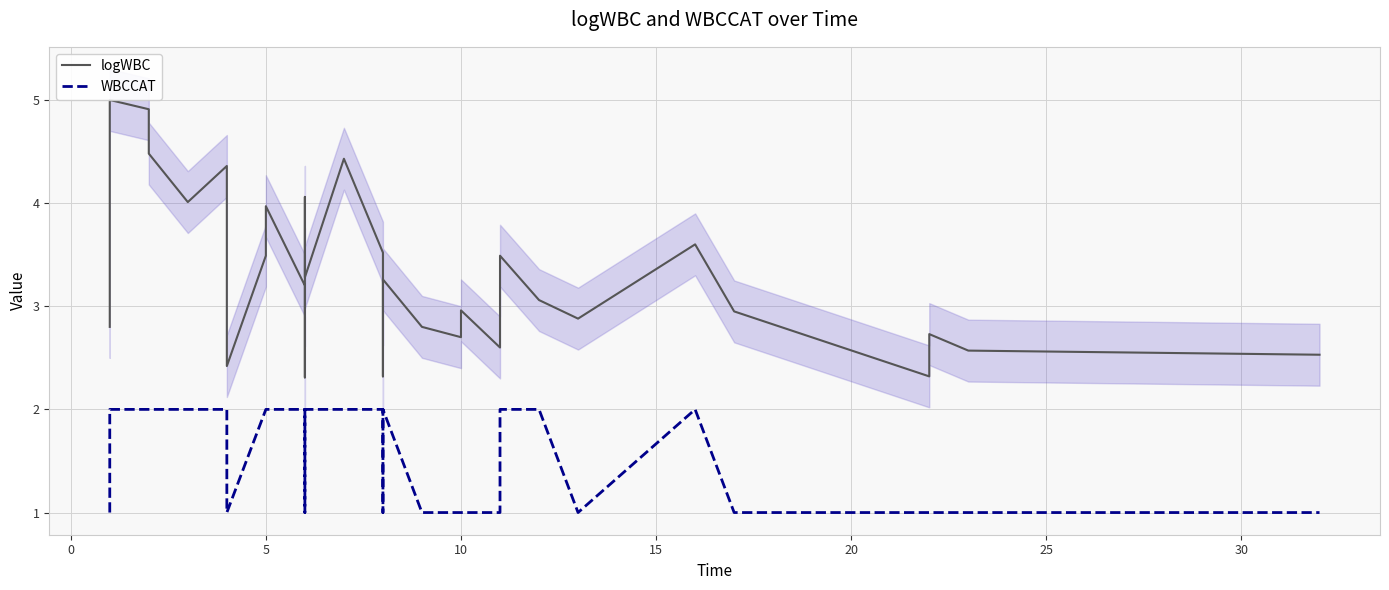

In logWBC, how many points are higher than both neighbors (excluding endpoints)?

10